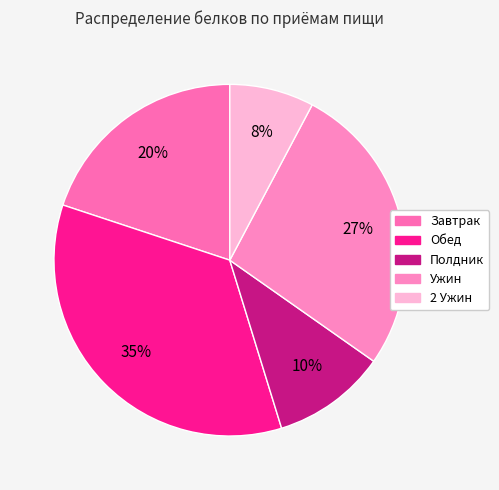

To the nearest percent, what percentage of the pie is Обед?

35%